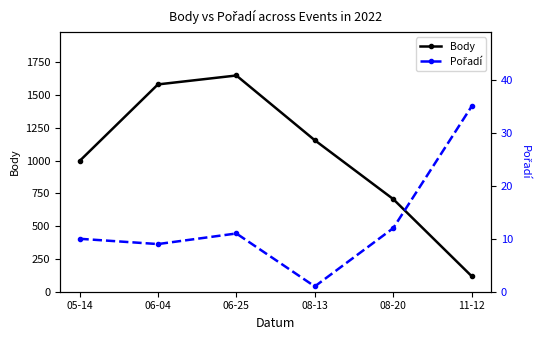

How many data points in Body are above 1156?

2